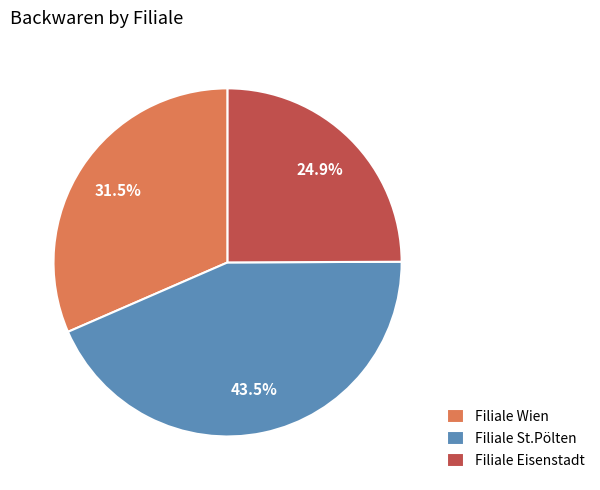

What is the smallest slice in the pie chart?

Filiale Eisenstadt